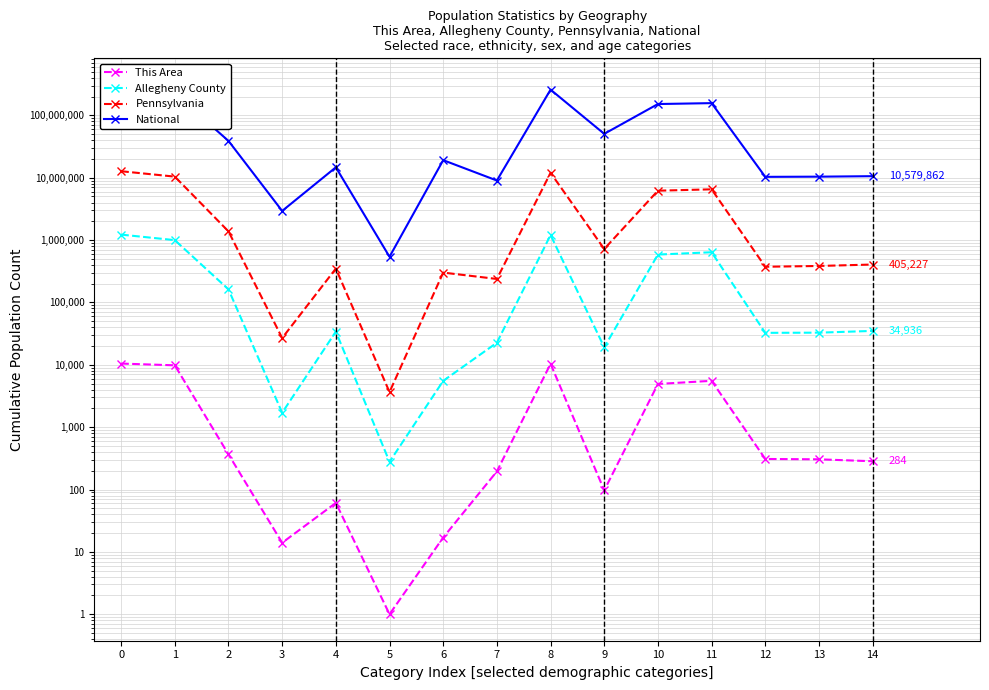

Does the chart have visible grid lines?

Yes